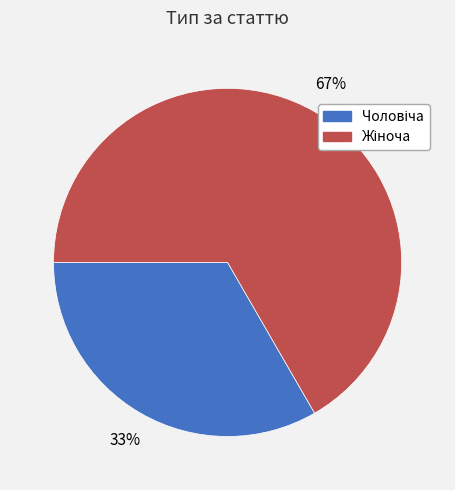

Is there a majority slice in this chart?

Yes